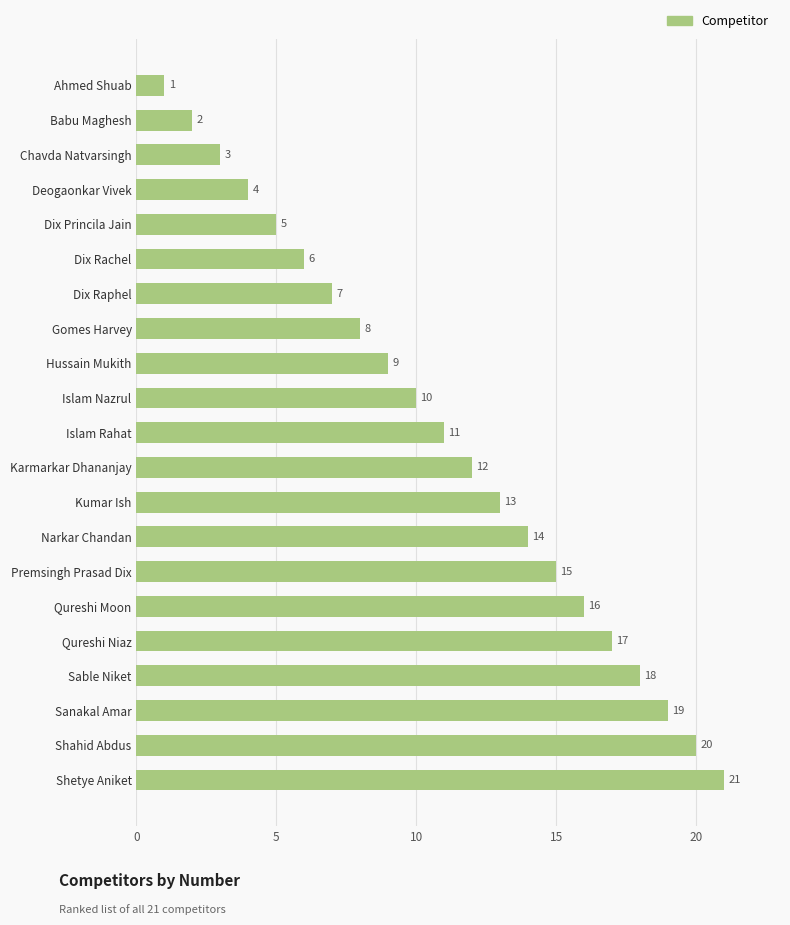

Reading bottom to top, what are all the values shown in this chart?

Shetye Aniket=21	Shahid Abdus=20	Sanakal Amar=19	Sable Niket=18	Qureshi Niaz=17	Qureshi Moon=16	Premsingh Prasad Dix=15	Narkar Chandan=14	Kumar Ish=13	Karmarkar Dhananjay=12	Islam Rahat=11	Islam Nazrul=10	Hussain Mukith=9	Gomes Harvey=8	Dix Raphel=7	Dix Rachel=6	Dix Princila Jain=5	Deogaonkar Vivek=4	Chavda Natvarsingh=3	Babu Maghesh=2	Ahmed Shuab=1